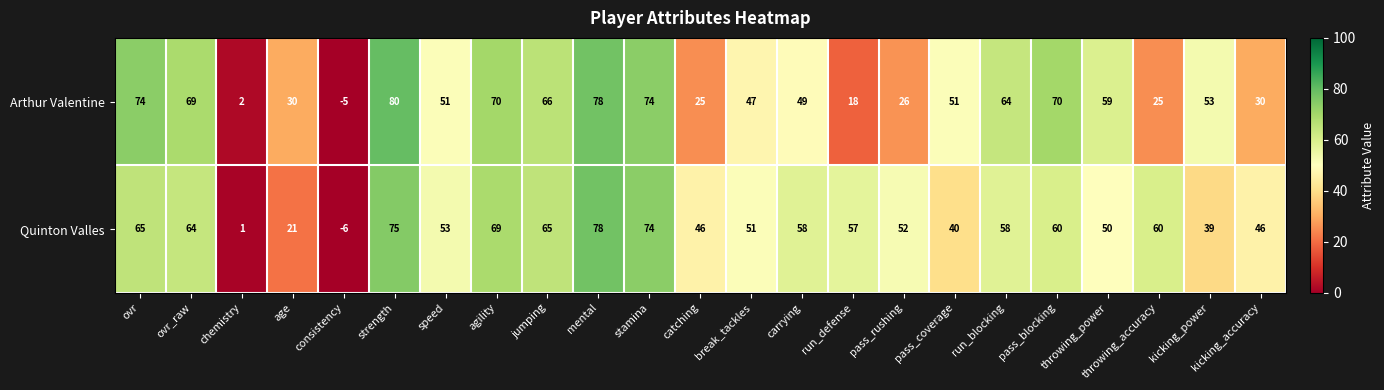

List the series in order of their peak value, lowest first.

Quinton Valles, Arthur Valentine